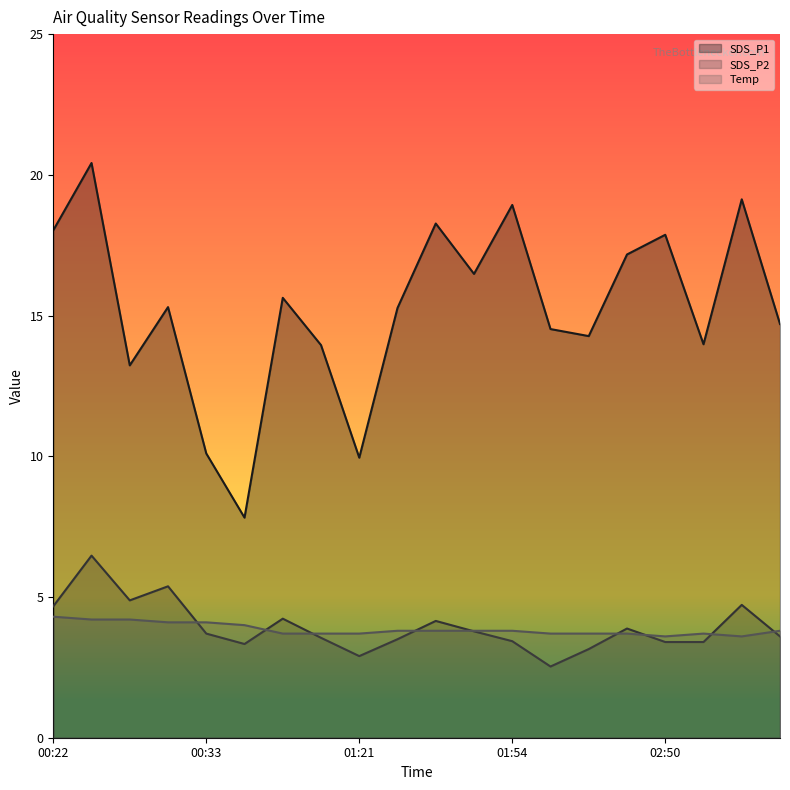

True or false: SDS_P1 and Temp intersect in this chart.

False